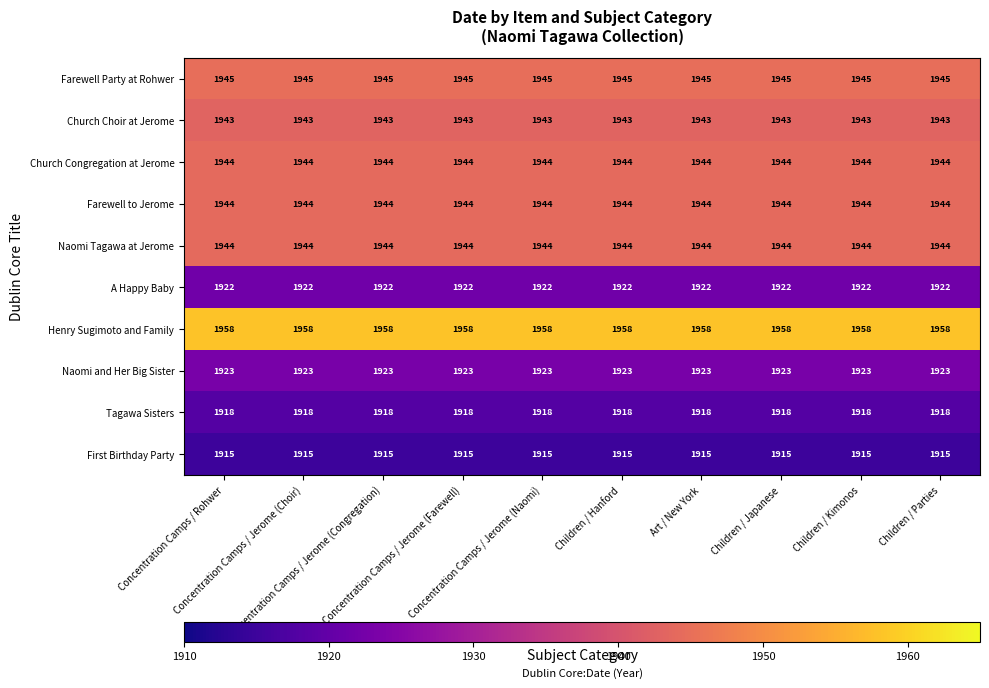

What is the sum of all Farewell to Jerome values?

19440